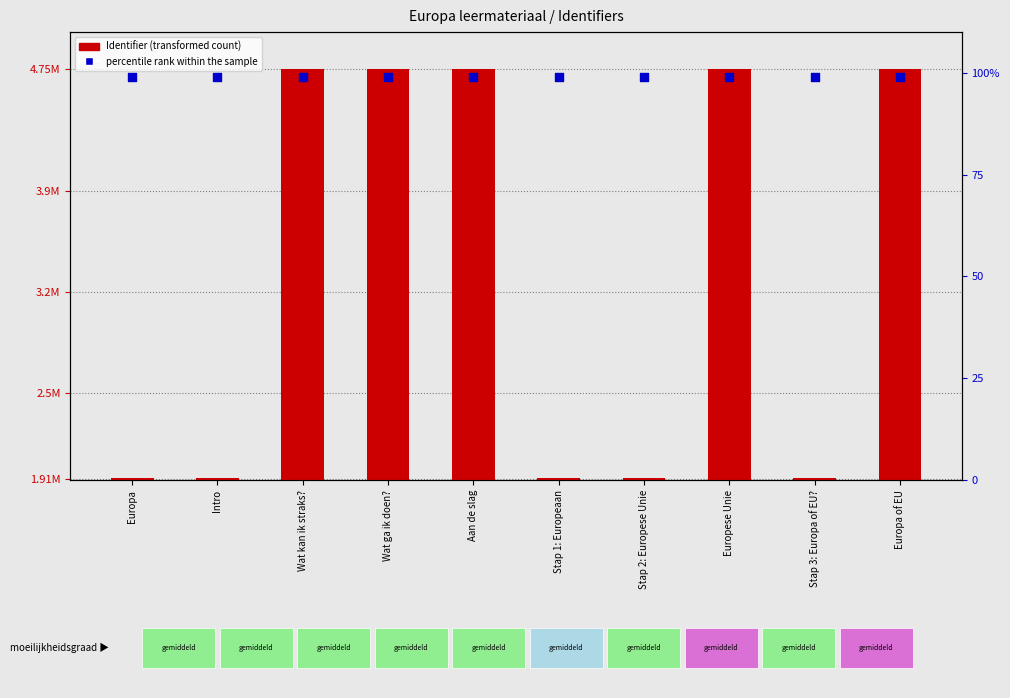

Which series has the largest total across all categories?

Identifier (transformed count)